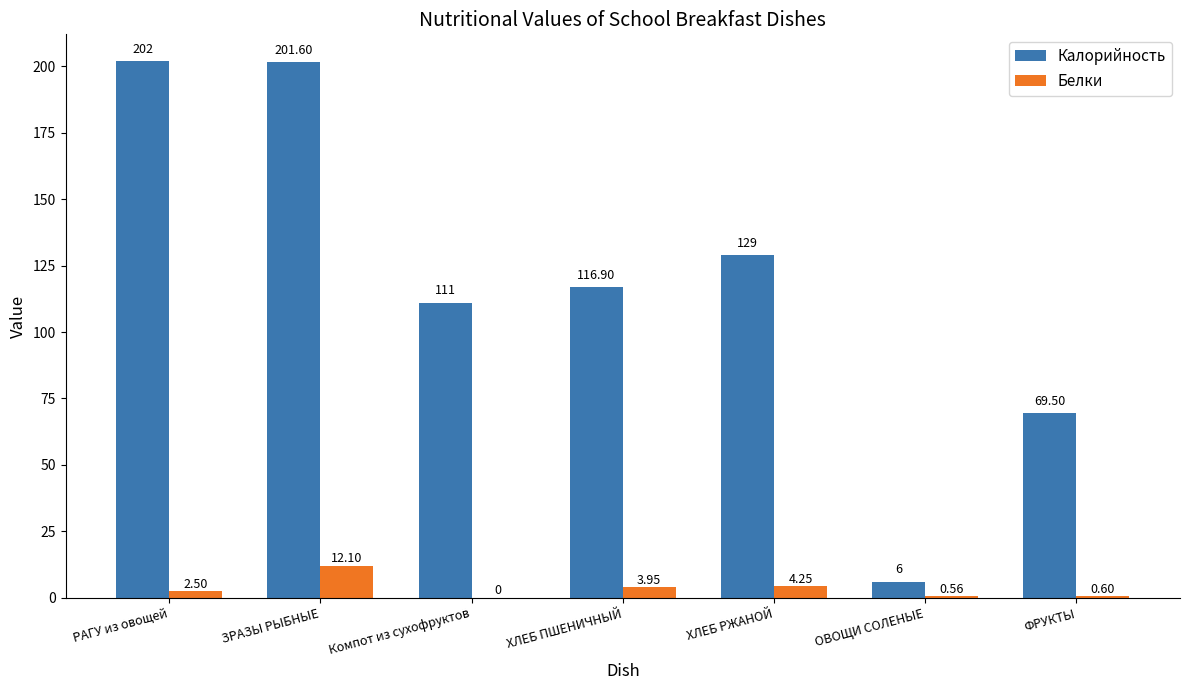

Does the chart contain stacked bars?

No